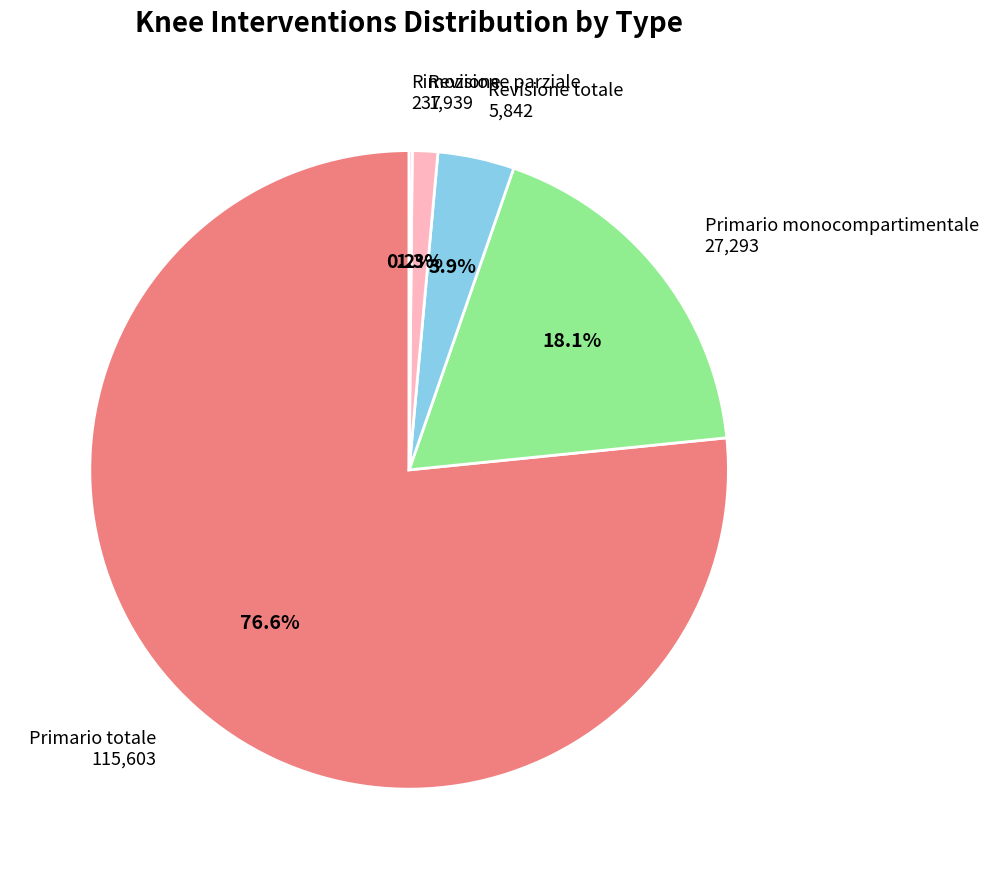

Do Revisione parziale 1,939 and Primario totale 115,603 together represent more than half of the pie?

Yes